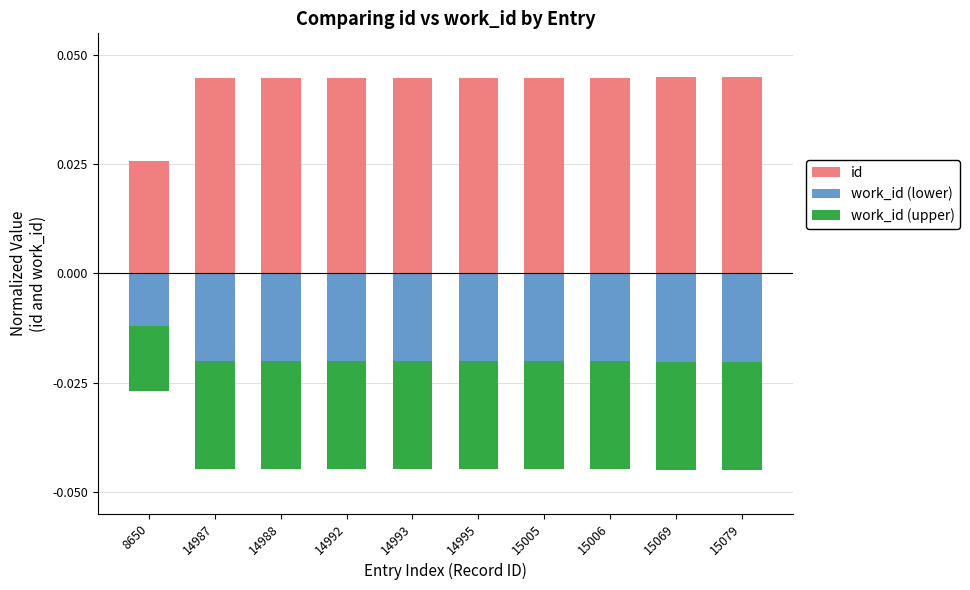

At which label is work_id (lower) closest to 0?

8650